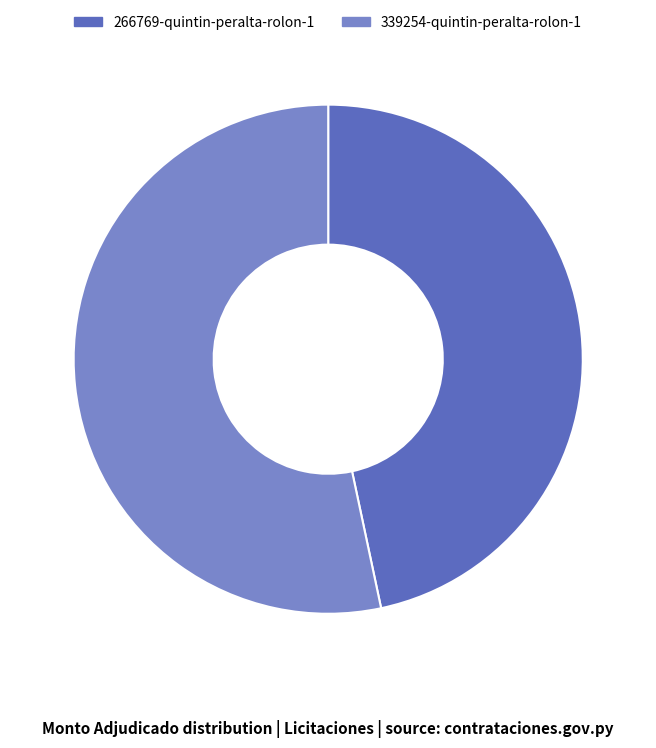

What is the smallest slice in the pie chart?

266769-quintin-peralta-rolon-1